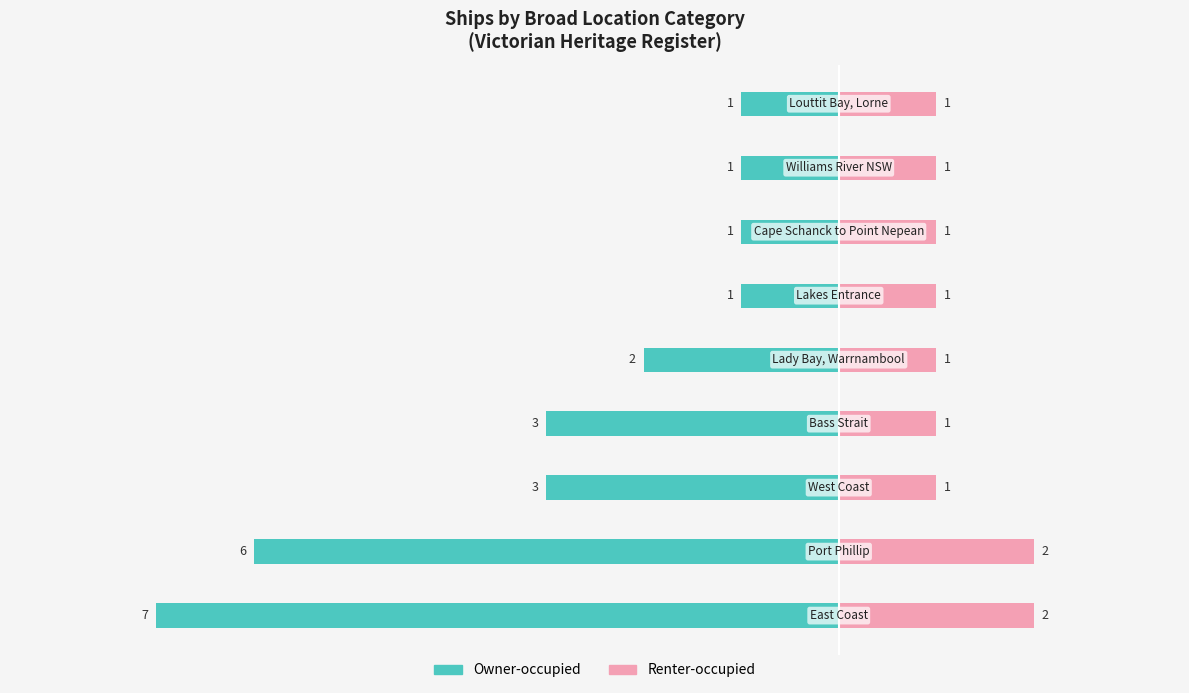

What is the sum of the Renter-occupied values at −6 and −8?

3